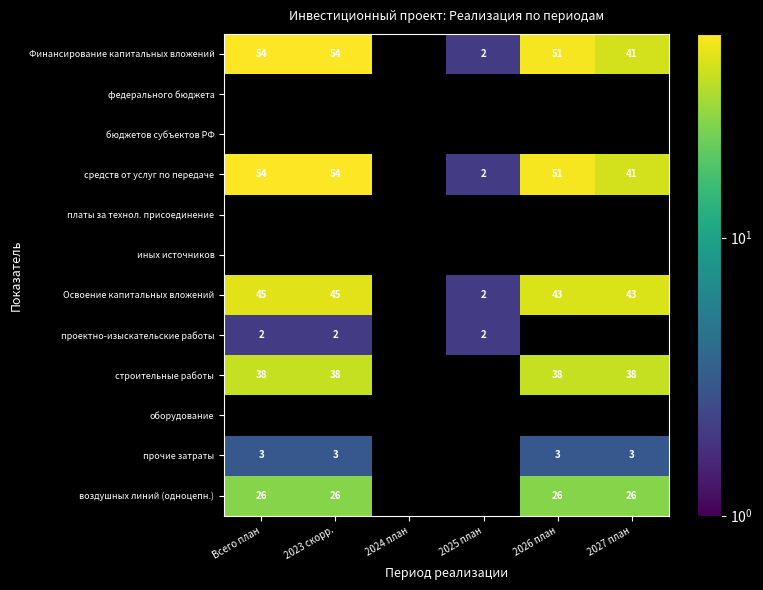

Is it true that Финансирование капитальных вложений equals 30 at 2023 скорр.?

False